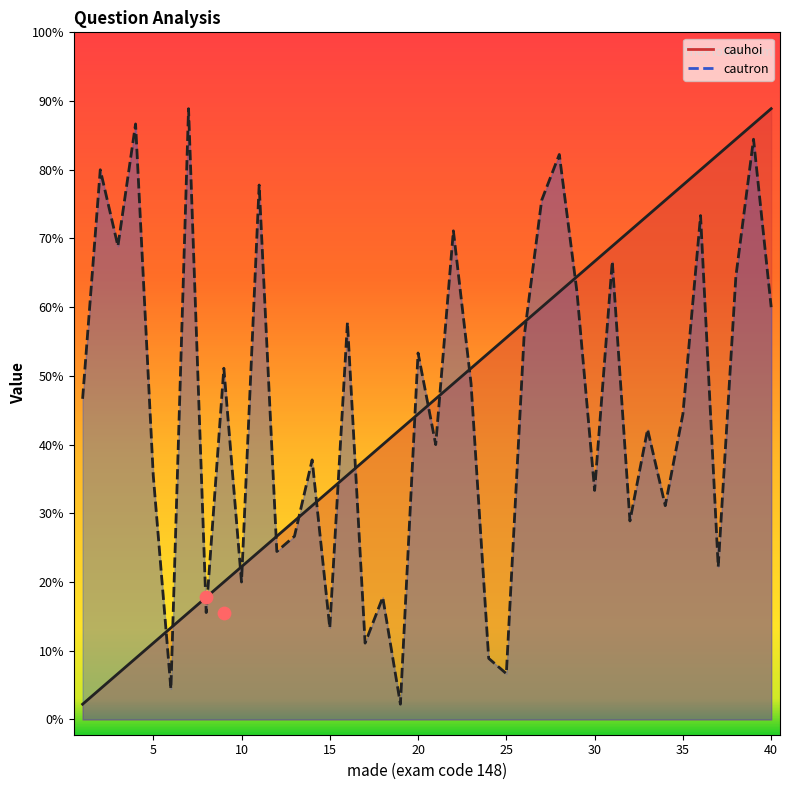

At how many categories does at least one series exceed 2?

40